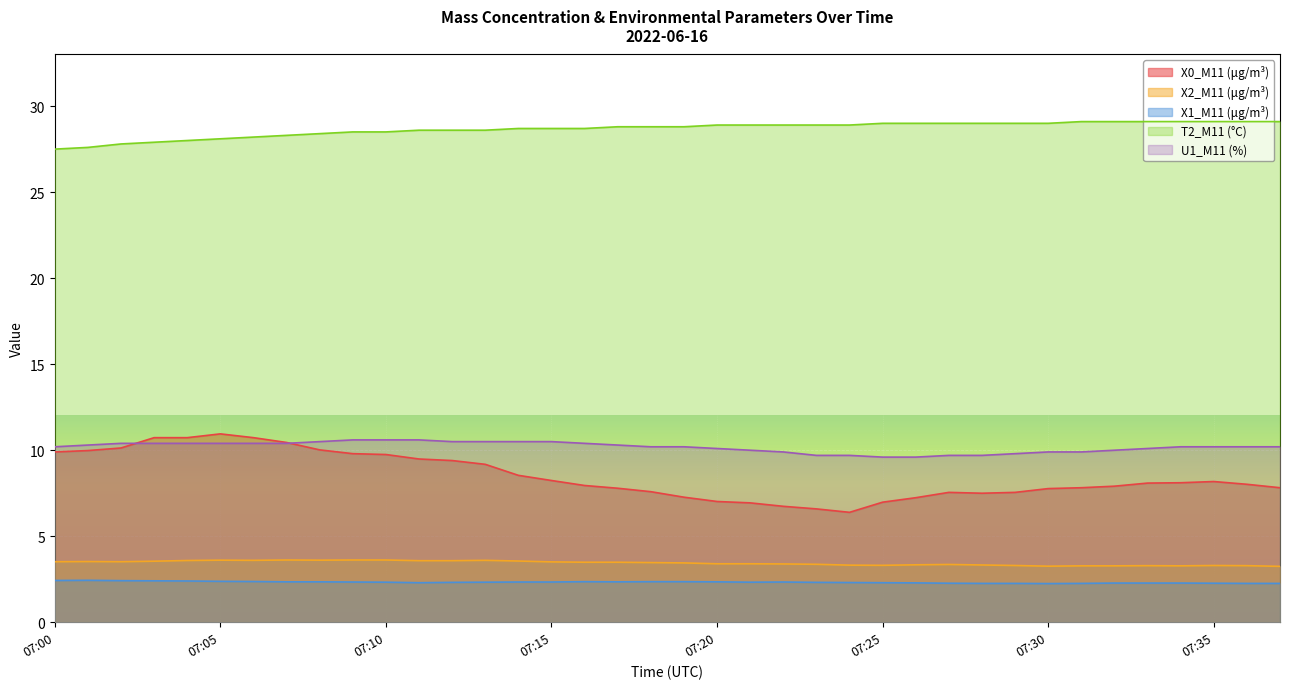

True or false: X2_M11 (μg/m³) and U1_M11 (%) cross at least once.

False